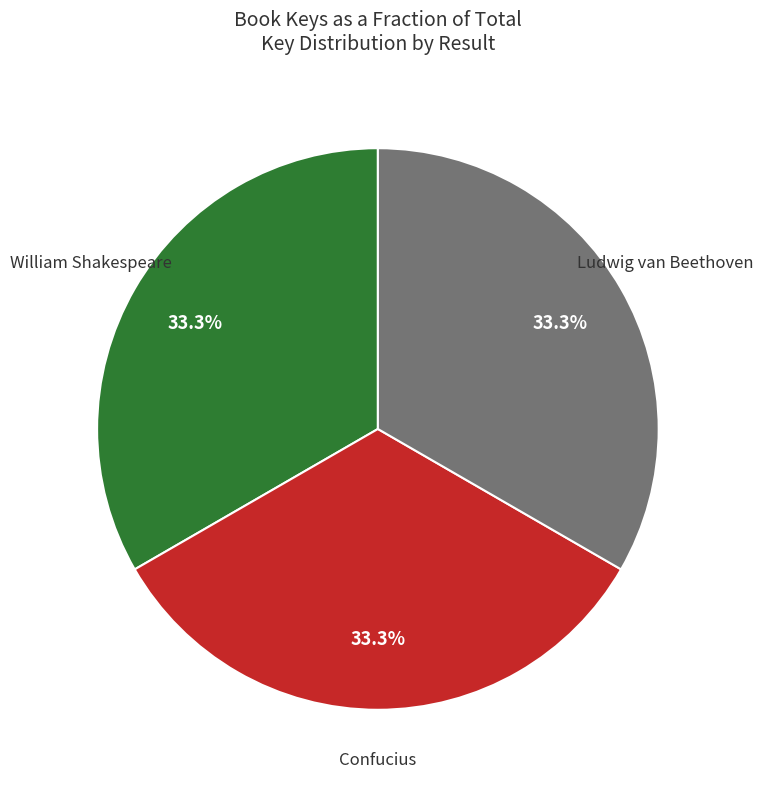

Is there any slice that represents more than half of the pie?

No